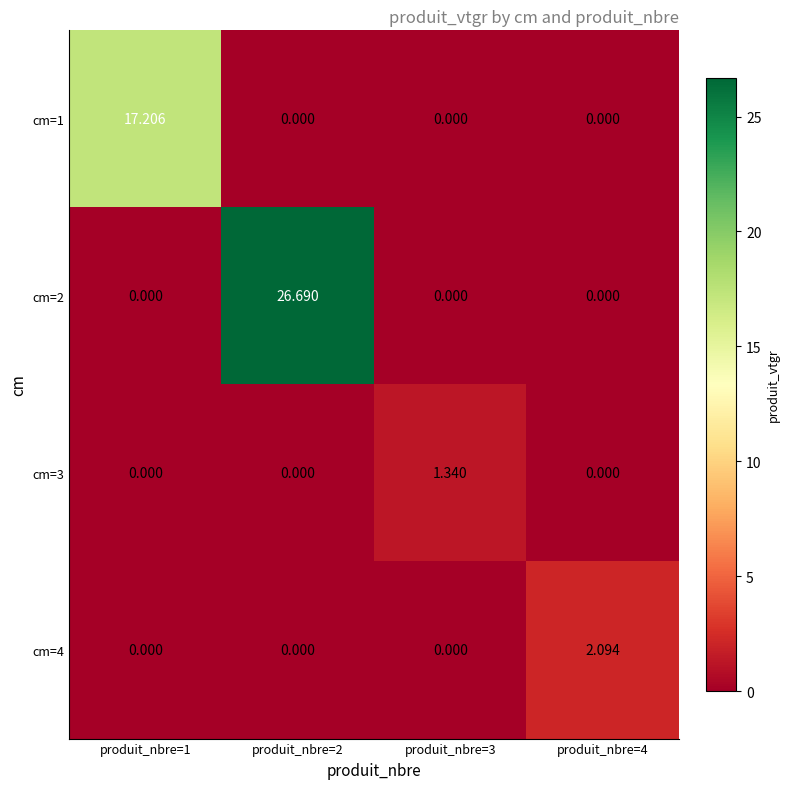

Is the value of cm=1 at produit_nbre=1 greater than the value of cm=2 at produit_nbre=1?

Yes